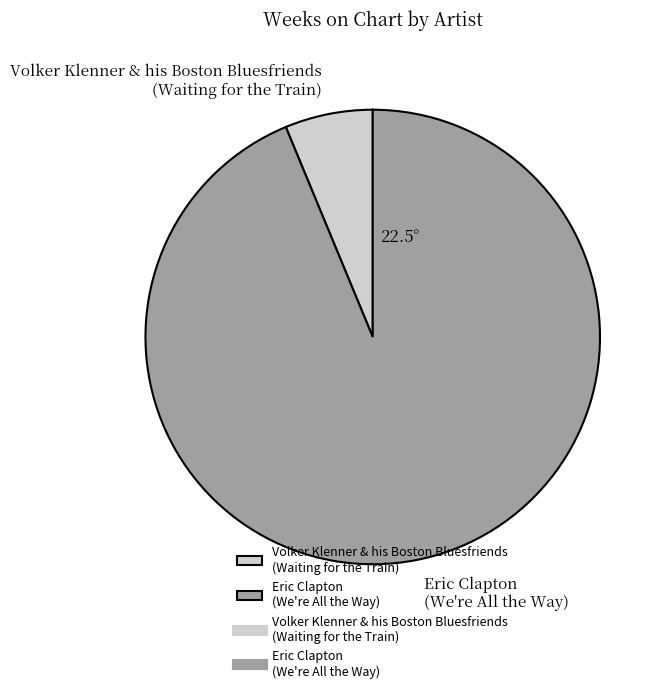

Approximately how many times larger is the value at Eric Clapton (We're All the Way) compared to Volker Klenner & his Boston Bluesfriends (Waiting for the Train)?

15.0